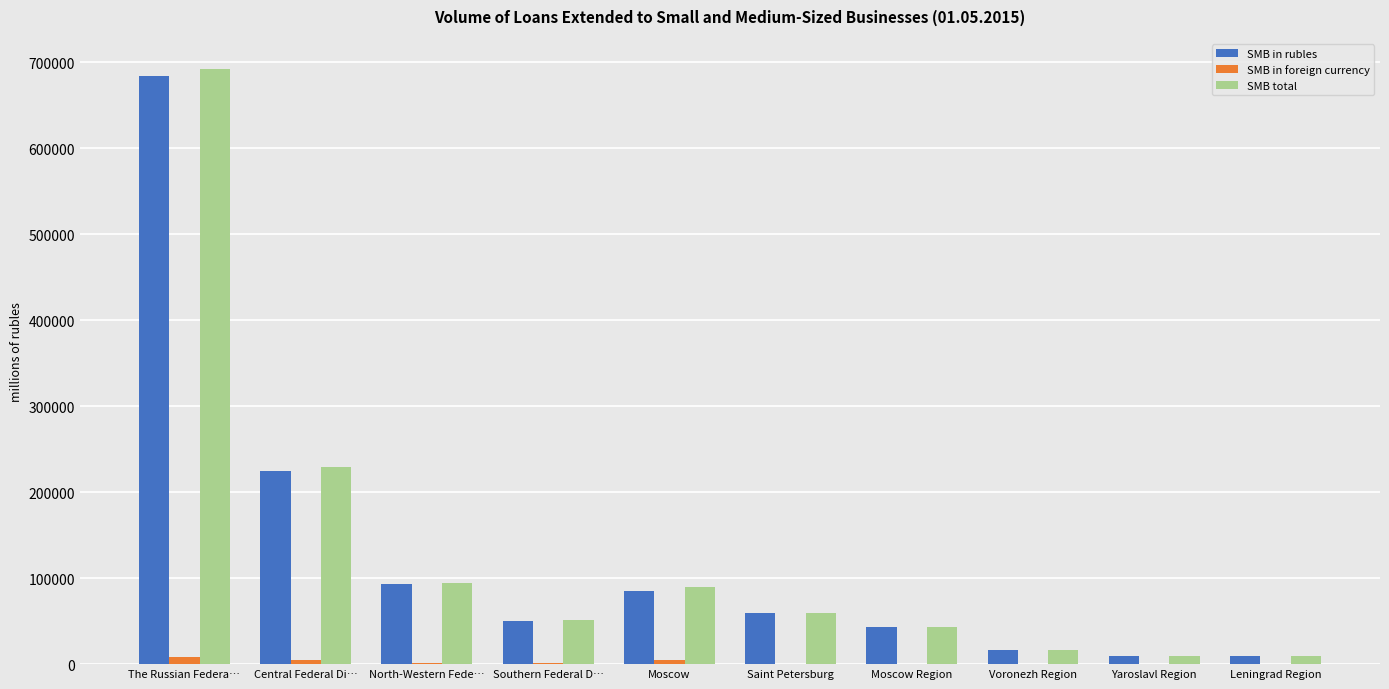

What is the sum of all SMB total values?

1293969